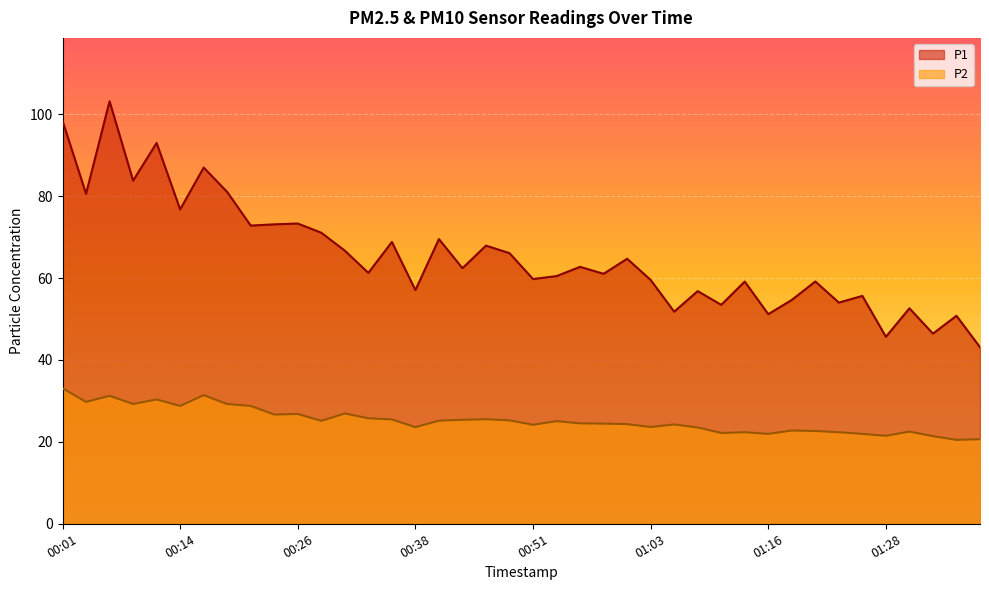

The value of P2 at 2022-12-16T00:33:47 is 41.2. True or false?

False